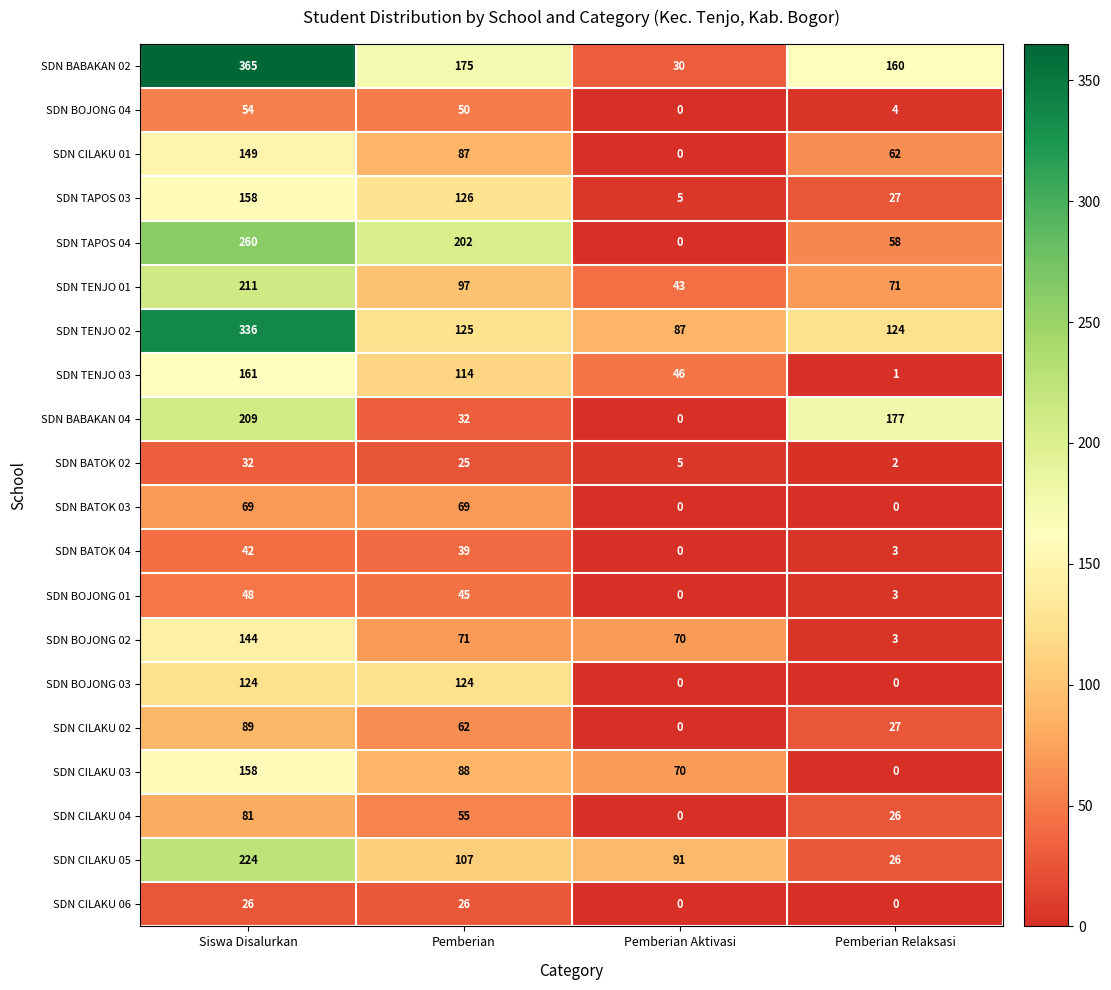

At which category is the sum across all series the highest?

Siswa Disalurkan